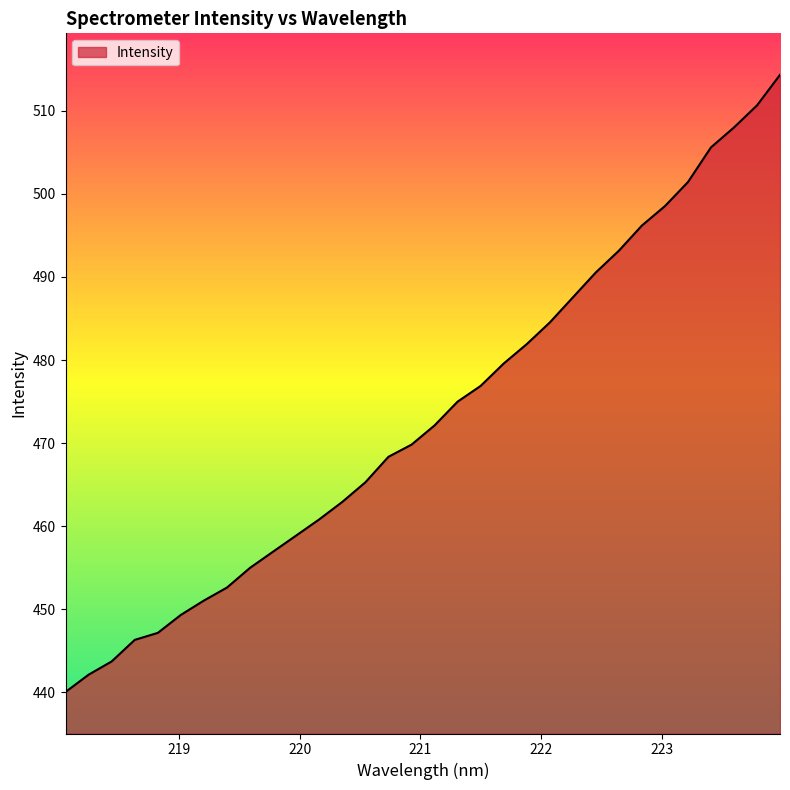

What is the minimum value shown in the chart?

440.0